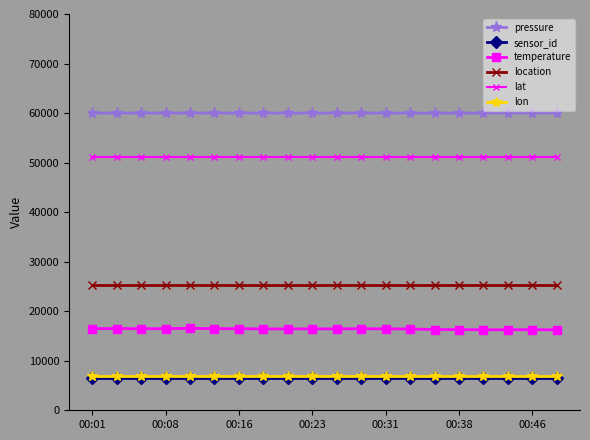

Which series has the largest total across all categories?

pressure